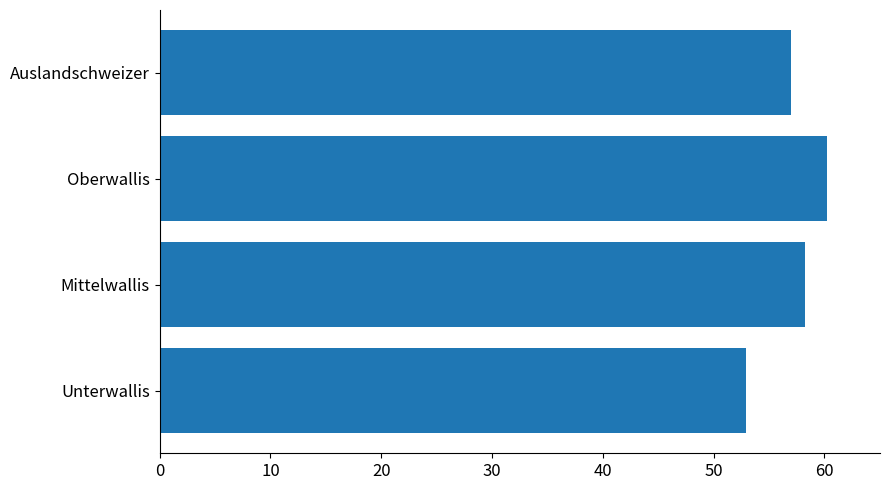

Which has a higher value, Unterwallis or Oberwallis?

Oberwallis